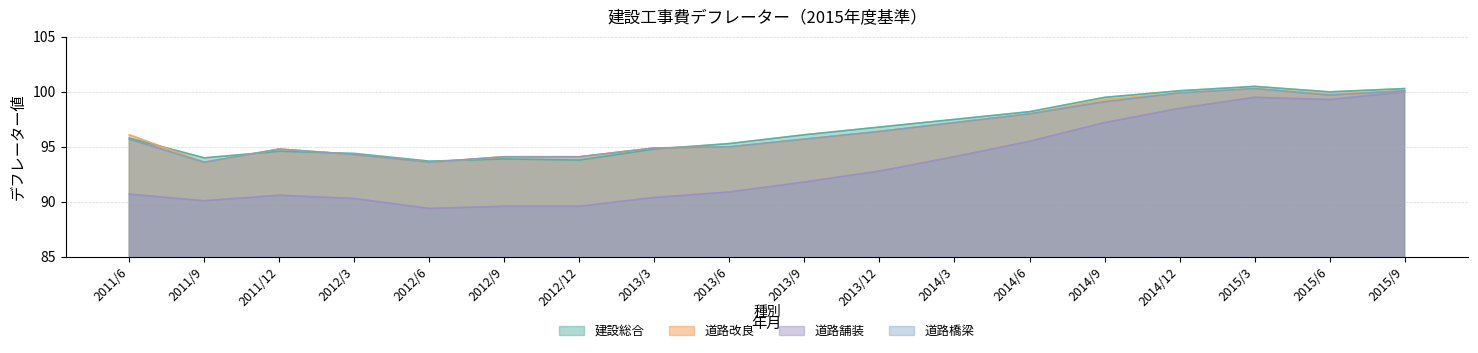

True or false: 道路橋梁 and 道路改良 intersect in this chart.

False